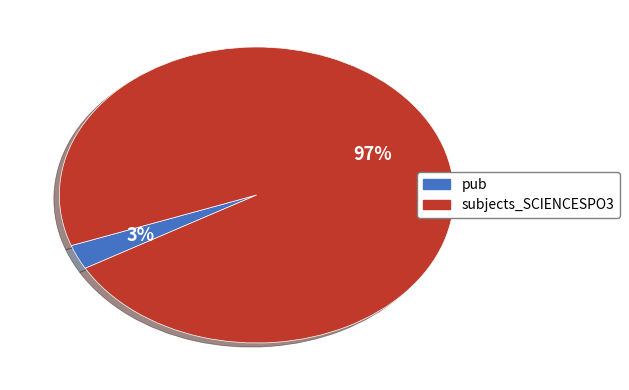

Count the number of slices in the pie.

2